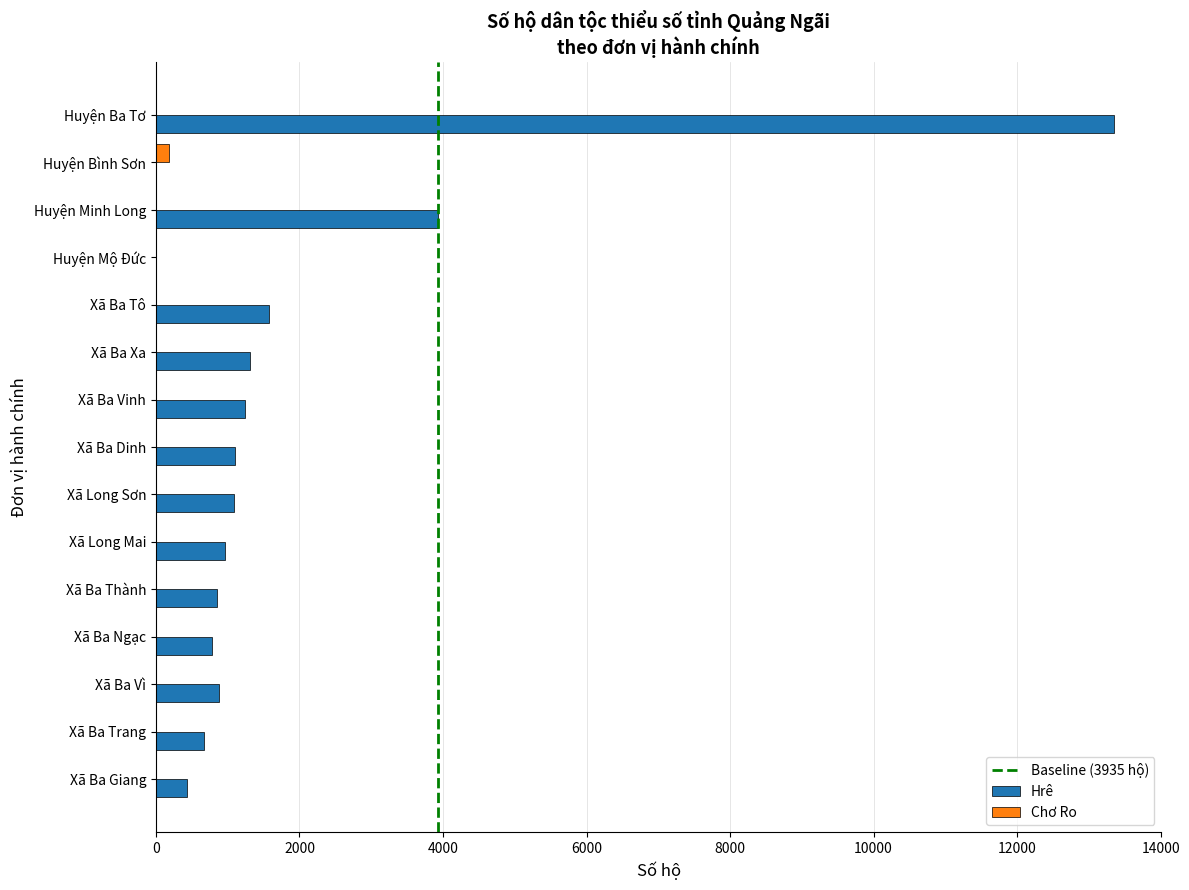

Which category has the highest value in the Hrê series?

Huyện Ba Tơ